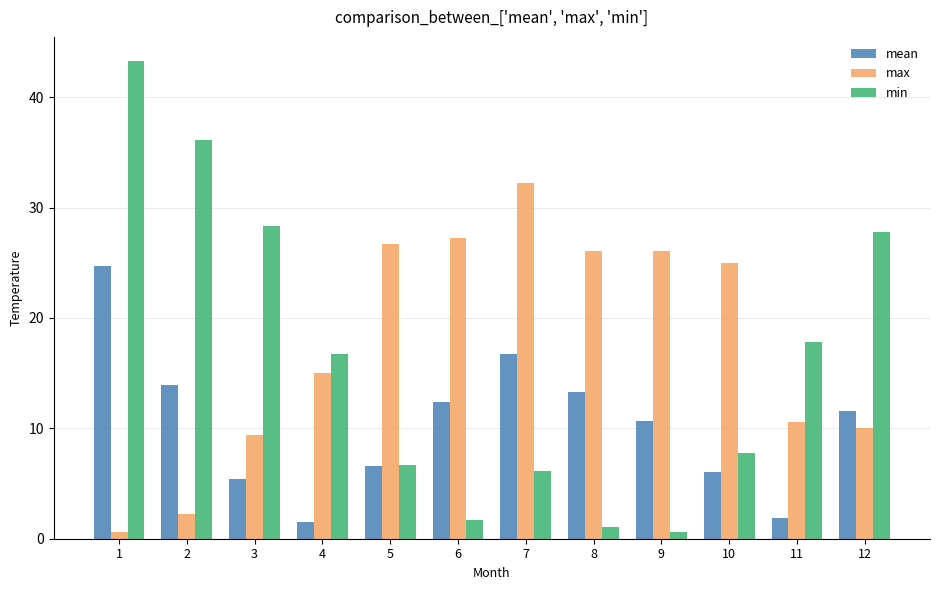

List the series in order of their overall mean, highest first.

max, min, mean